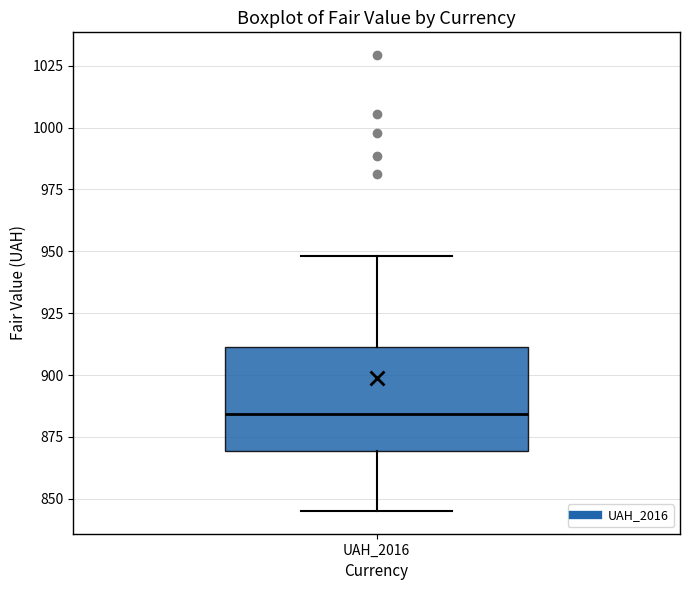

Where does the median line of the box for UAH_2016 sit on the y-axis? The values are not printed on the chart, so give them approximately, as read against the axis.

885